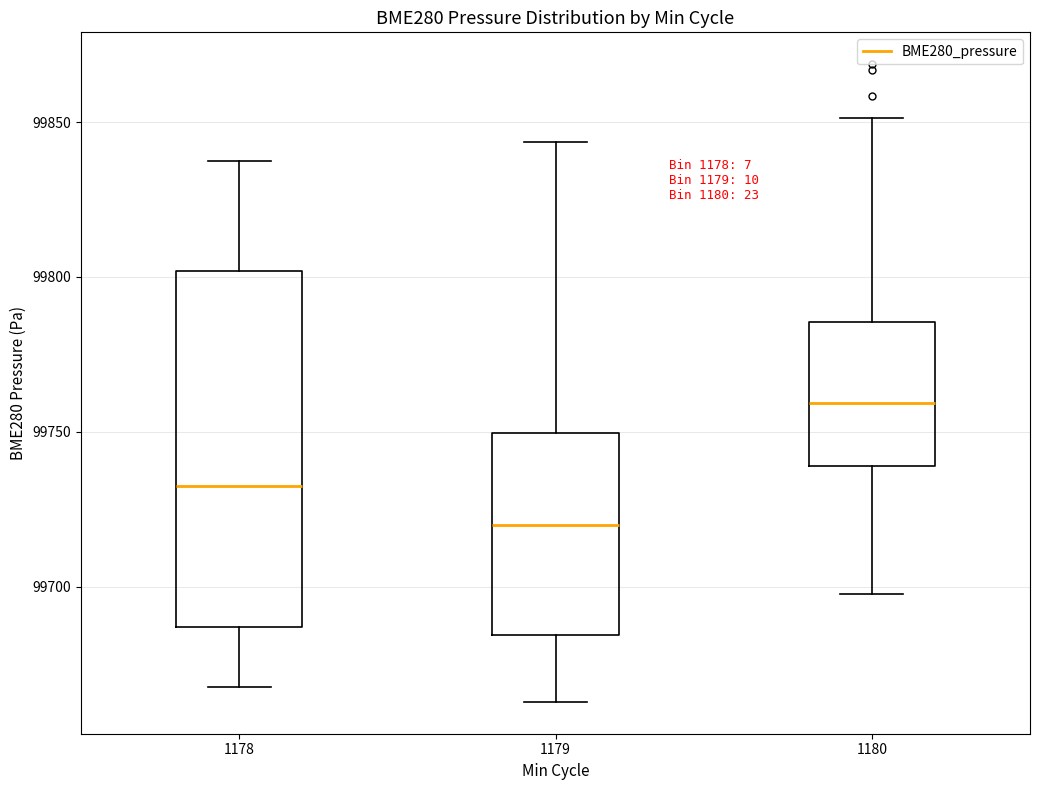

Which box is the tallest, from its lower edge to its upper edge?

1178